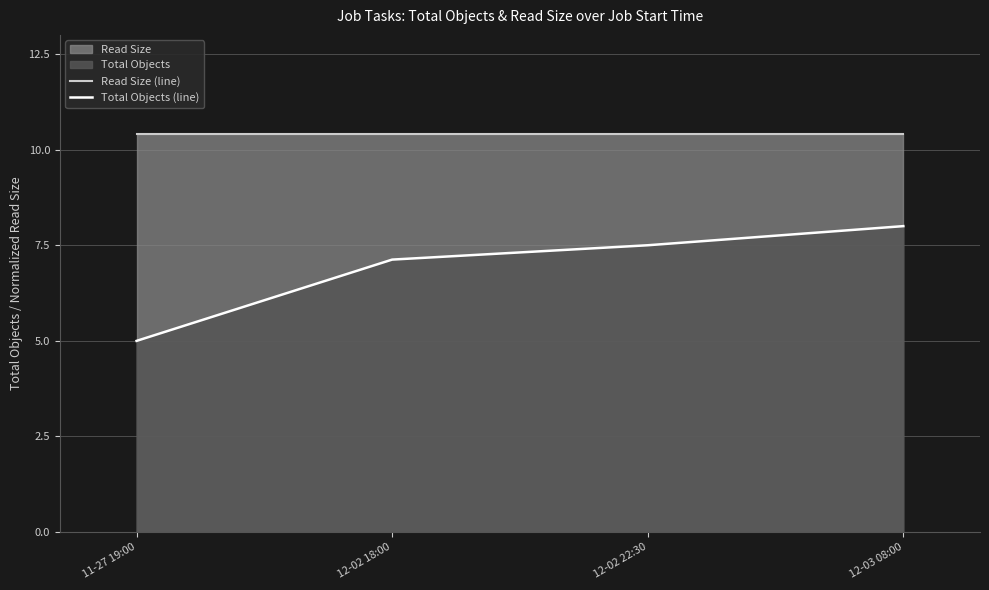

Where does the Total Objects (line) series first go above 7?

12-02 18:00